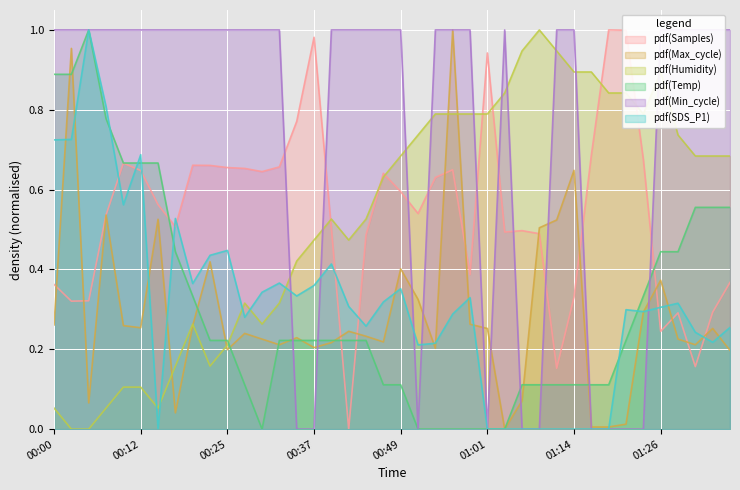

List the series in order of their peak value, lowest first.

Samples, Max_cycle, Humidity, Temp, Min_cycle, SDS_P1